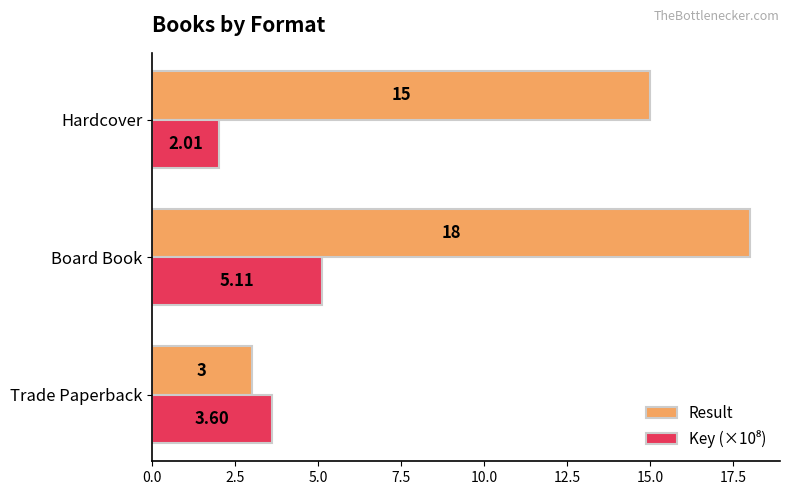

What is the average value of the Result series?

12.0